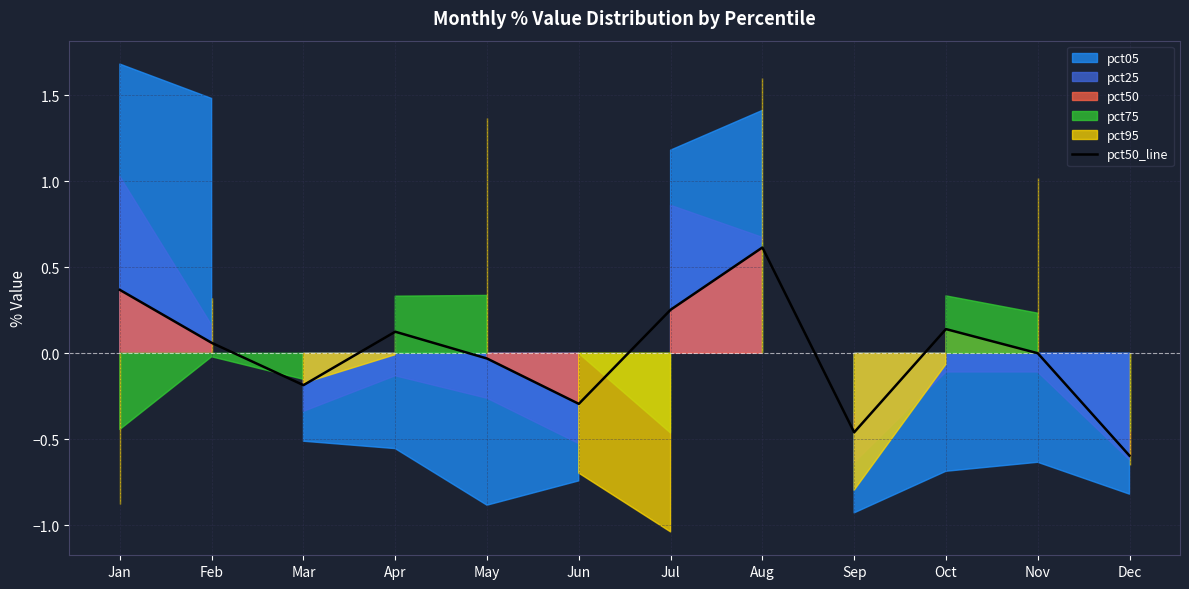

The chart shows a value of 0.0 at Nov. True or false?

True